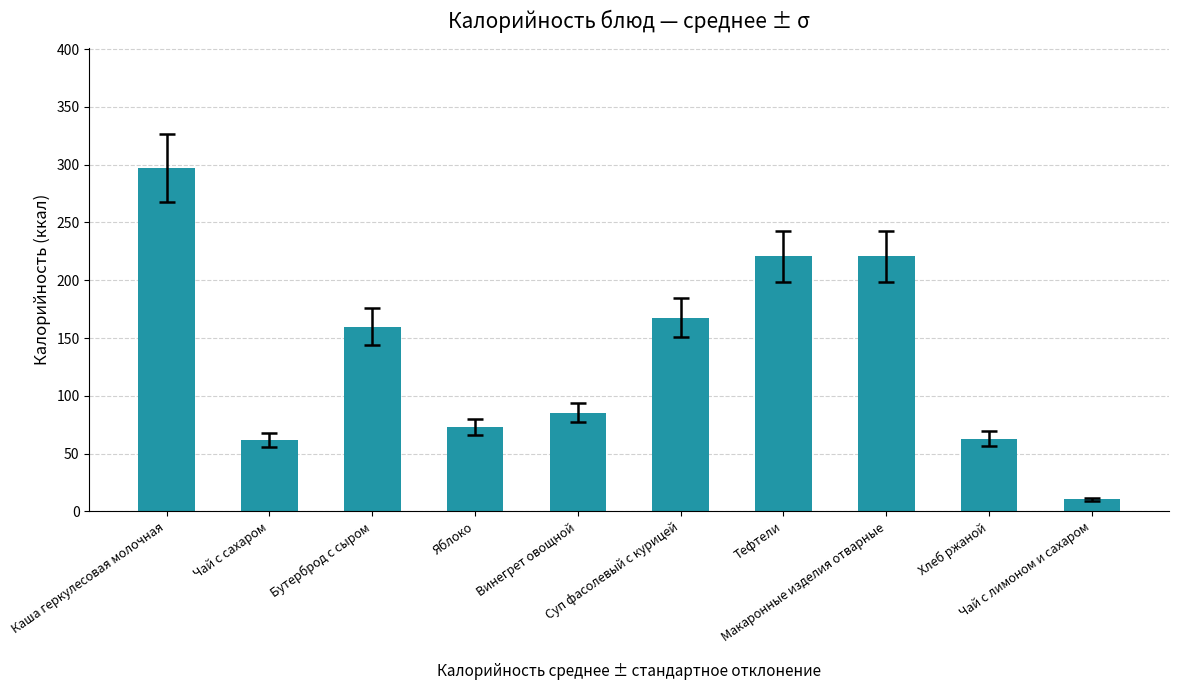

What is the maximum value shown in the chart?

297.2